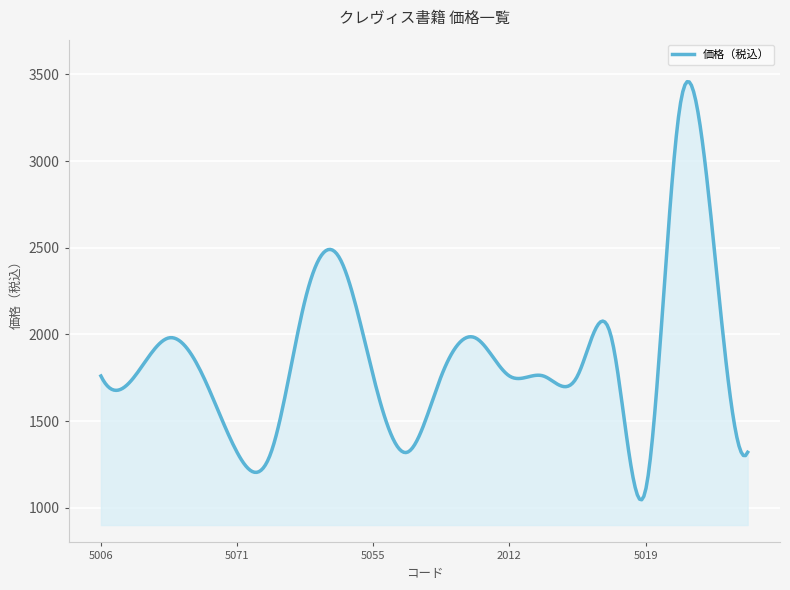

What is the greatest value displayed?

3457.5